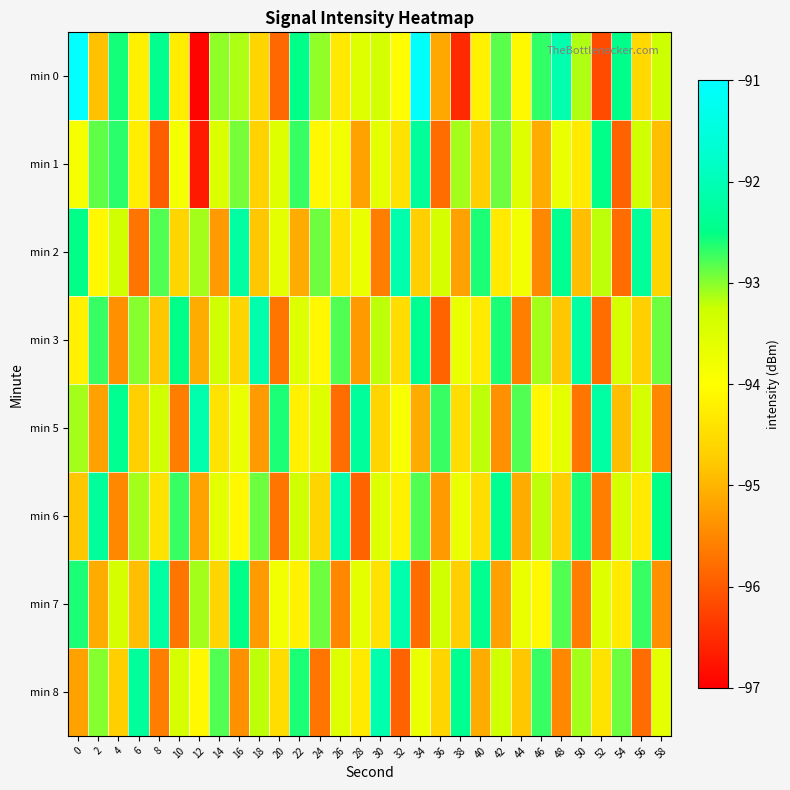

How many categories are shown in the chart?

30